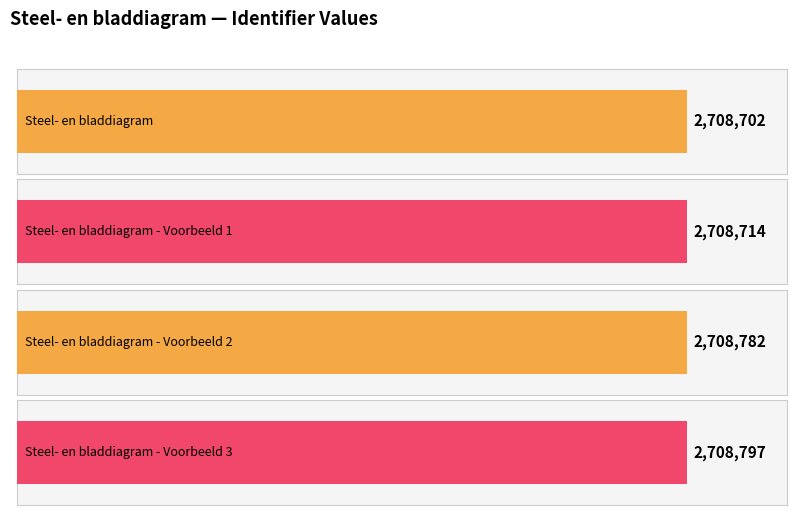

True or false: the data shows 2708797 at Steel- en bladdiagram - Voorbeeld 3.

True